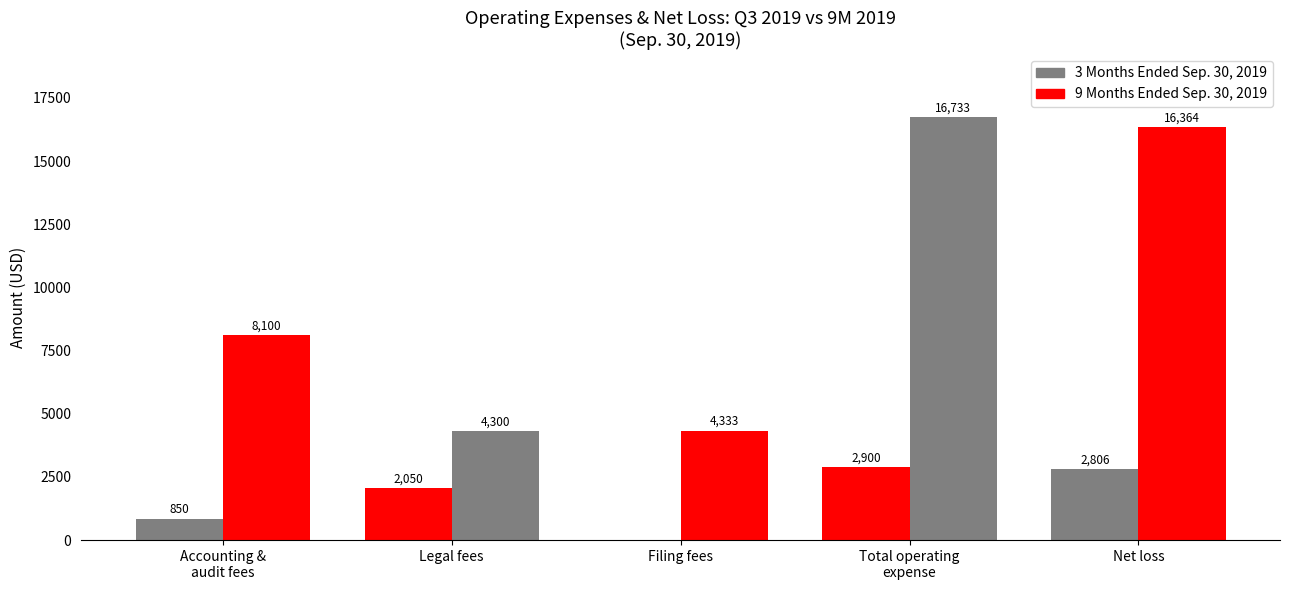

Which has a higher value, Legal fees or Accounting &
audit fees?

Legal fees